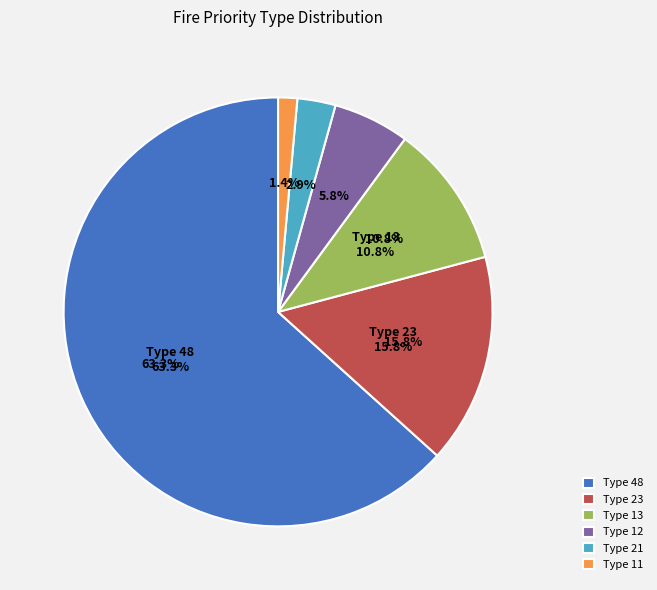

Which has a higher value, 48 or 13?

48